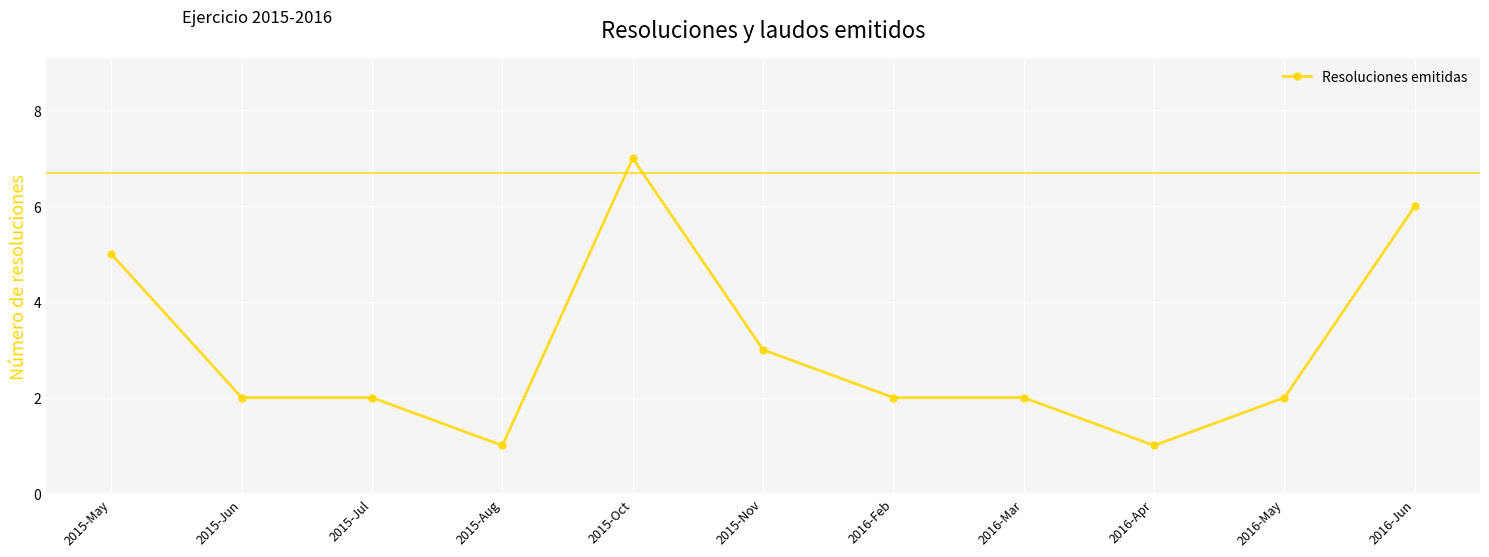

The chart shows a value of 2 at 2015-Jul. True or false?

True